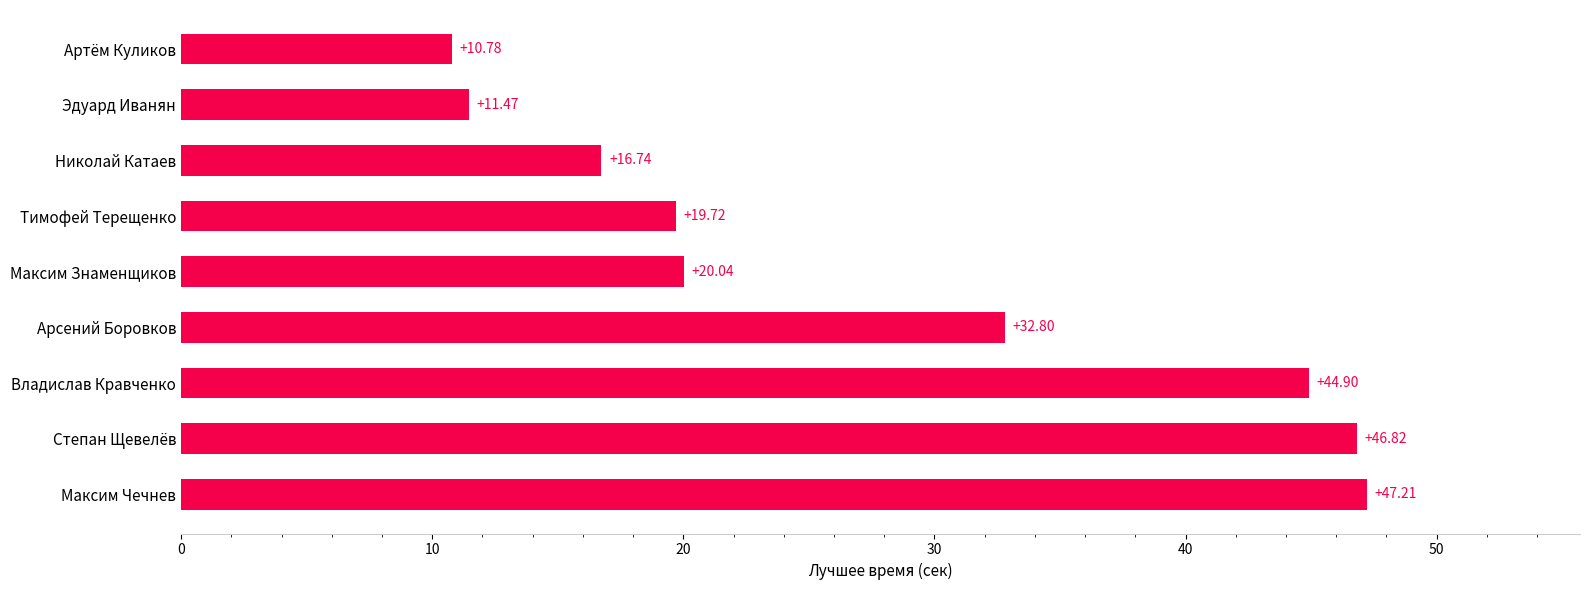

Are the bars horizontal?

Yes